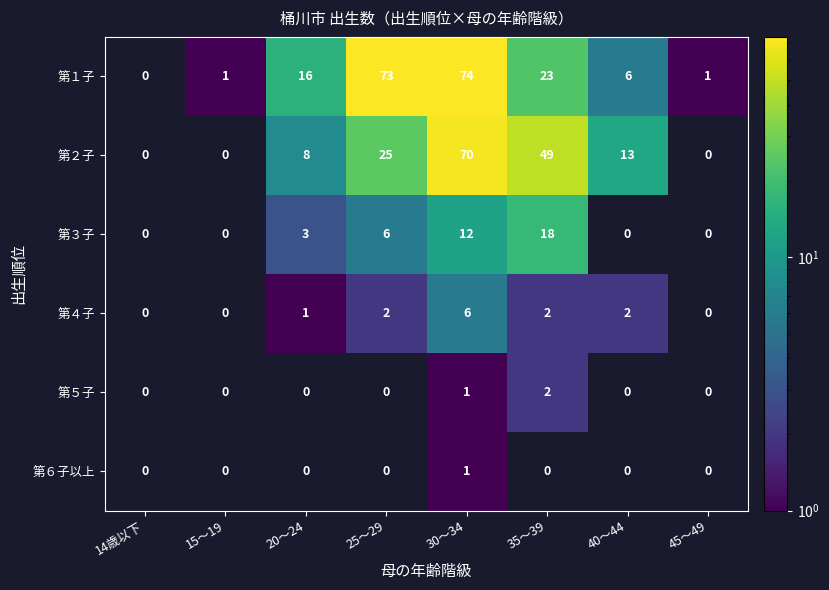

What is the total value across all series at 30～34?

164